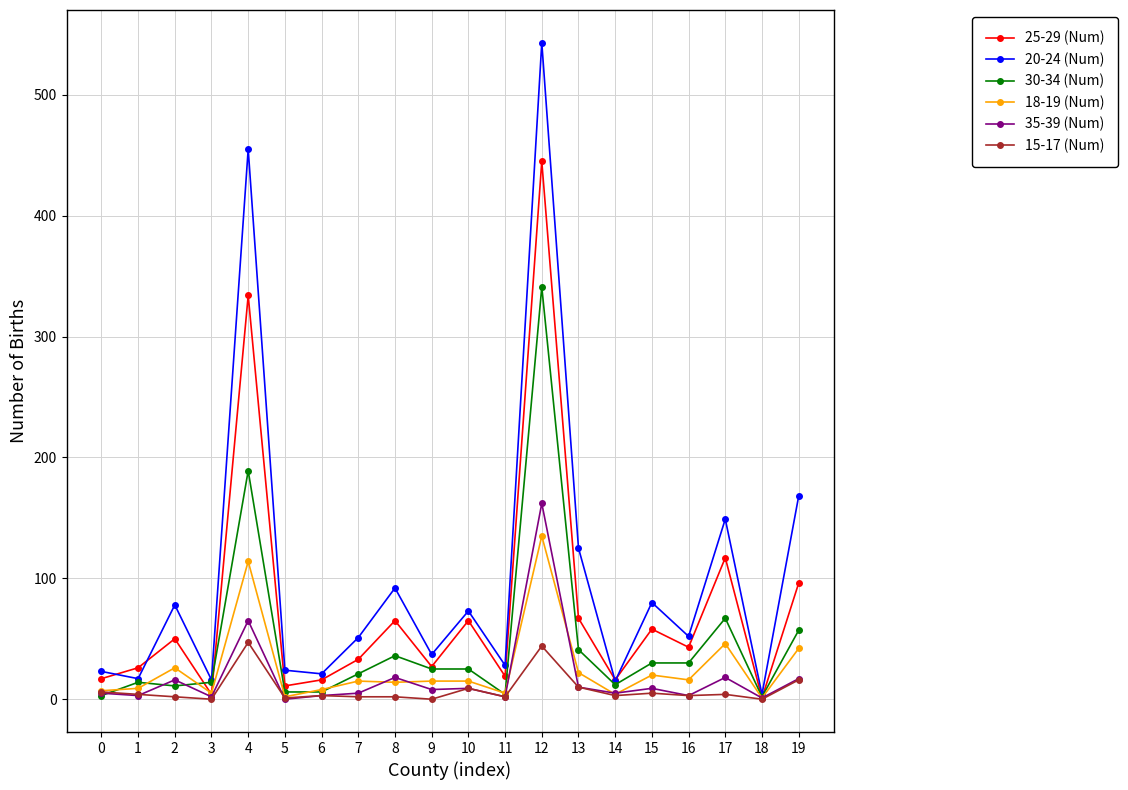

What is the total value across all series at 7?

127